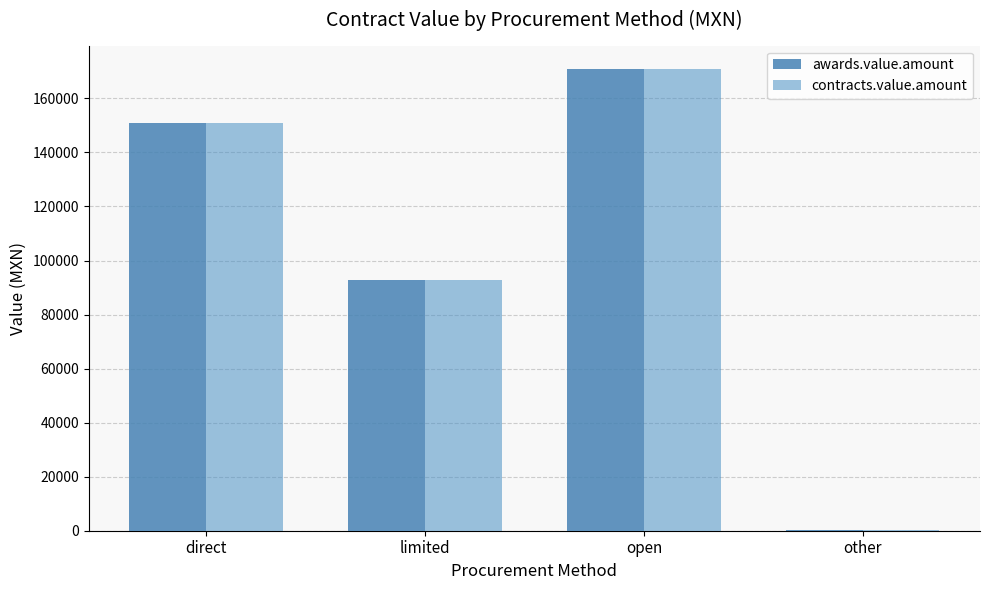

What are all the series names shown in the legend?

awards.value.amount, contracts.value.amount